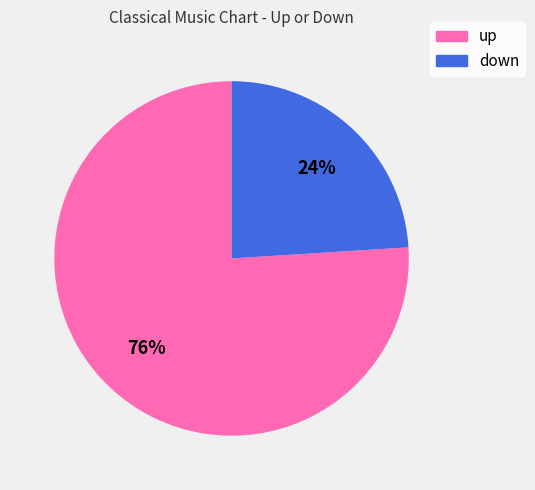

Rank the categories by value from lowest to highest.

down, up